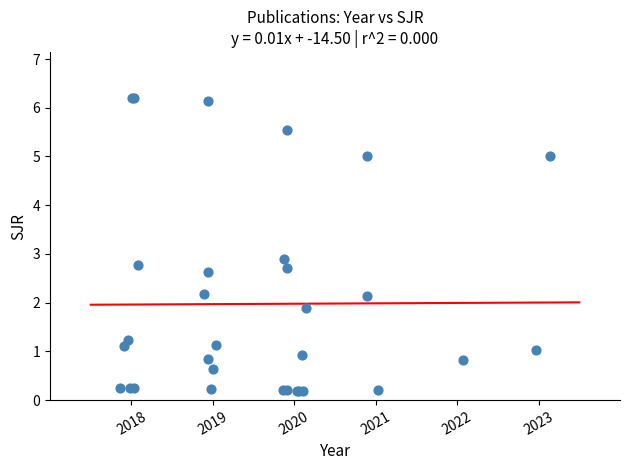

What Y value in the scatter plot is closest to 3?

2.9